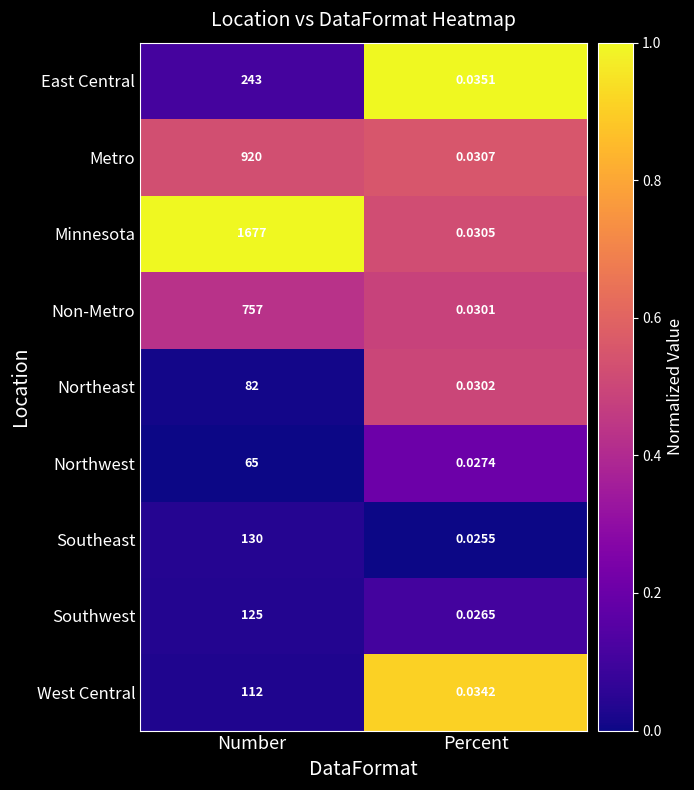

At which category is the sum across all series the highest?

Number